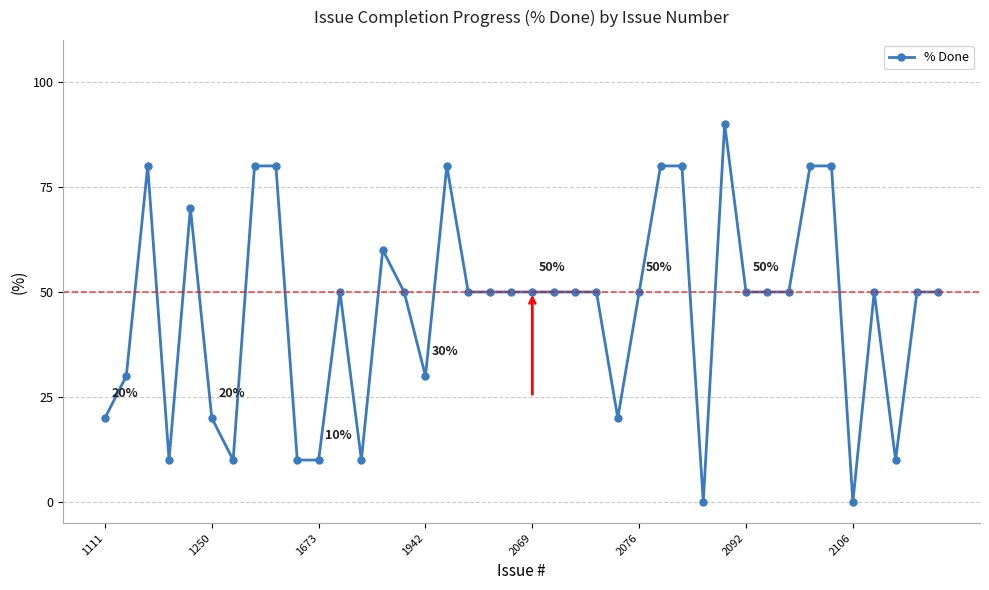

What is the greatest value displayed?

90